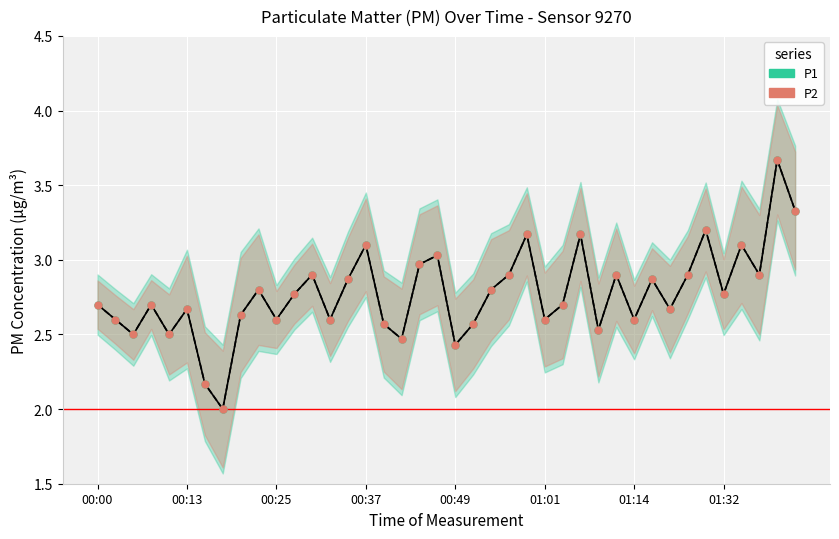

What is the difference between the P1 values at 01:46 and 00:32?

0.5